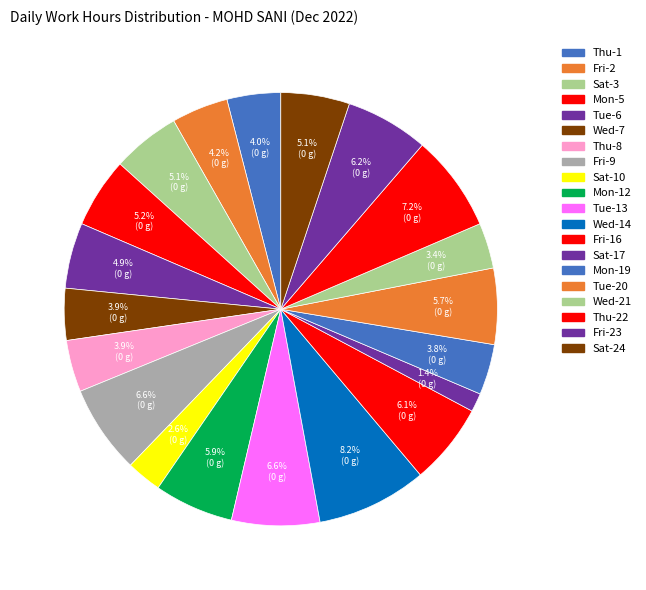

To the nearest percent, what is the difference between the largest and smallest slice percentages?

7%